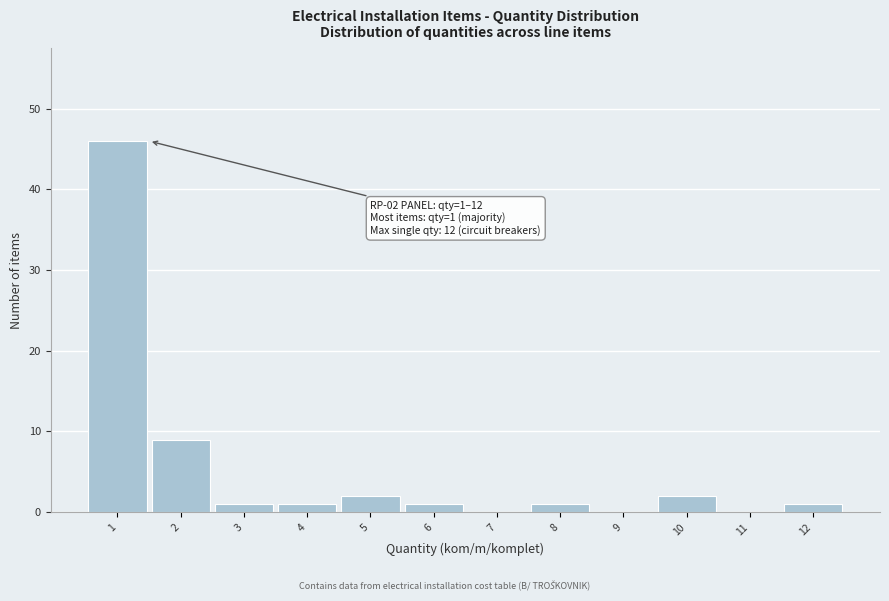

Over which range of the x-axis is the bar tallest?

0.5 to 1.5